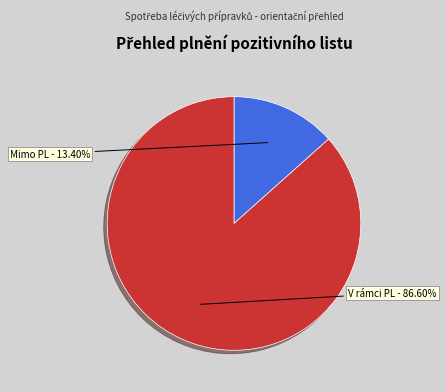

Count the number of slices in the pie.

2